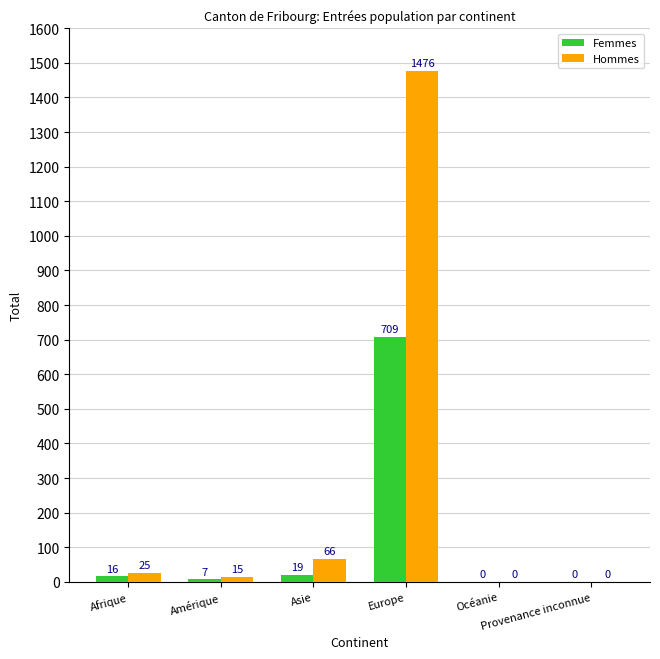

Which series has the largest range (max minus min)?

Hommes